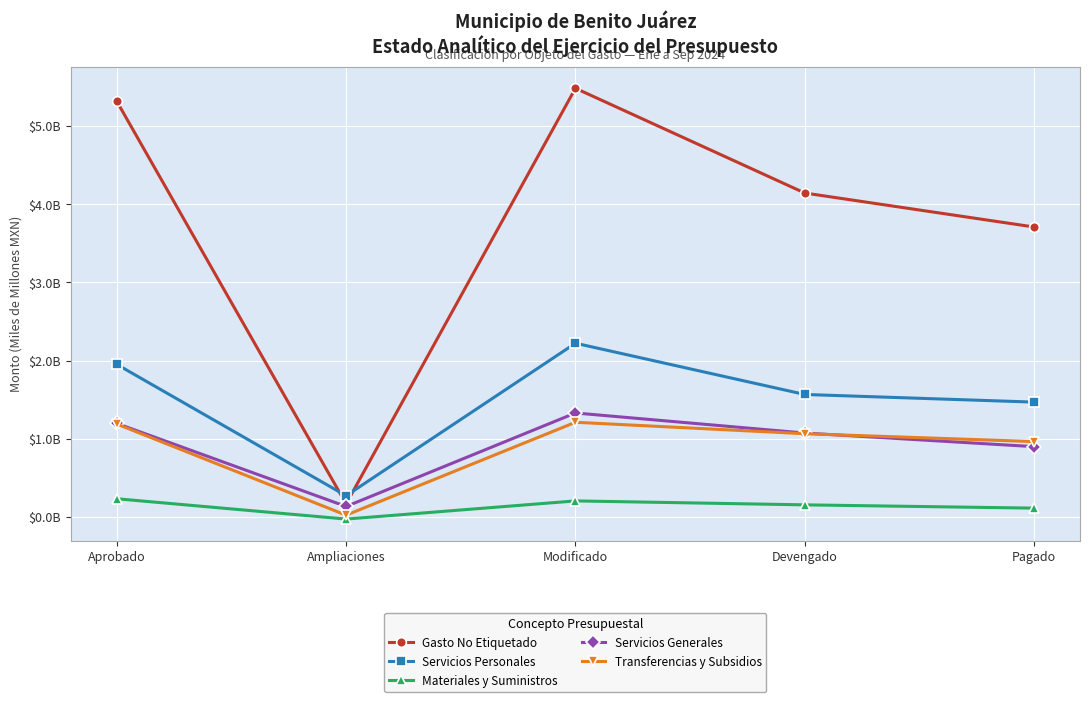

How many interior local valleys does the Transferencias y Subsidios series have?

1